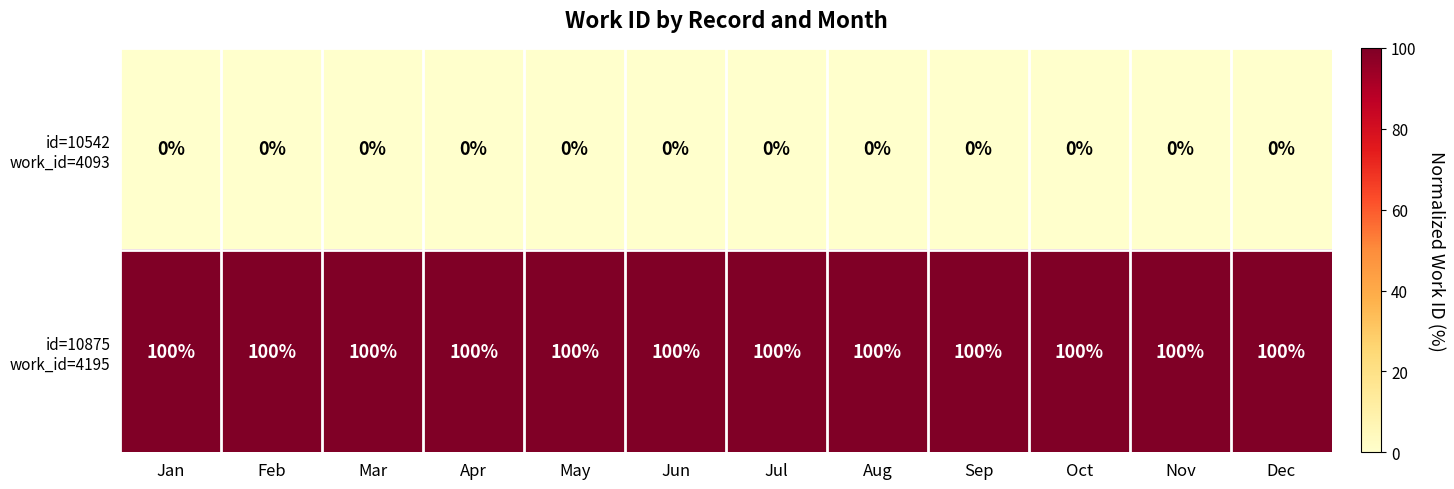

What is the total value across all series at Jan?

100